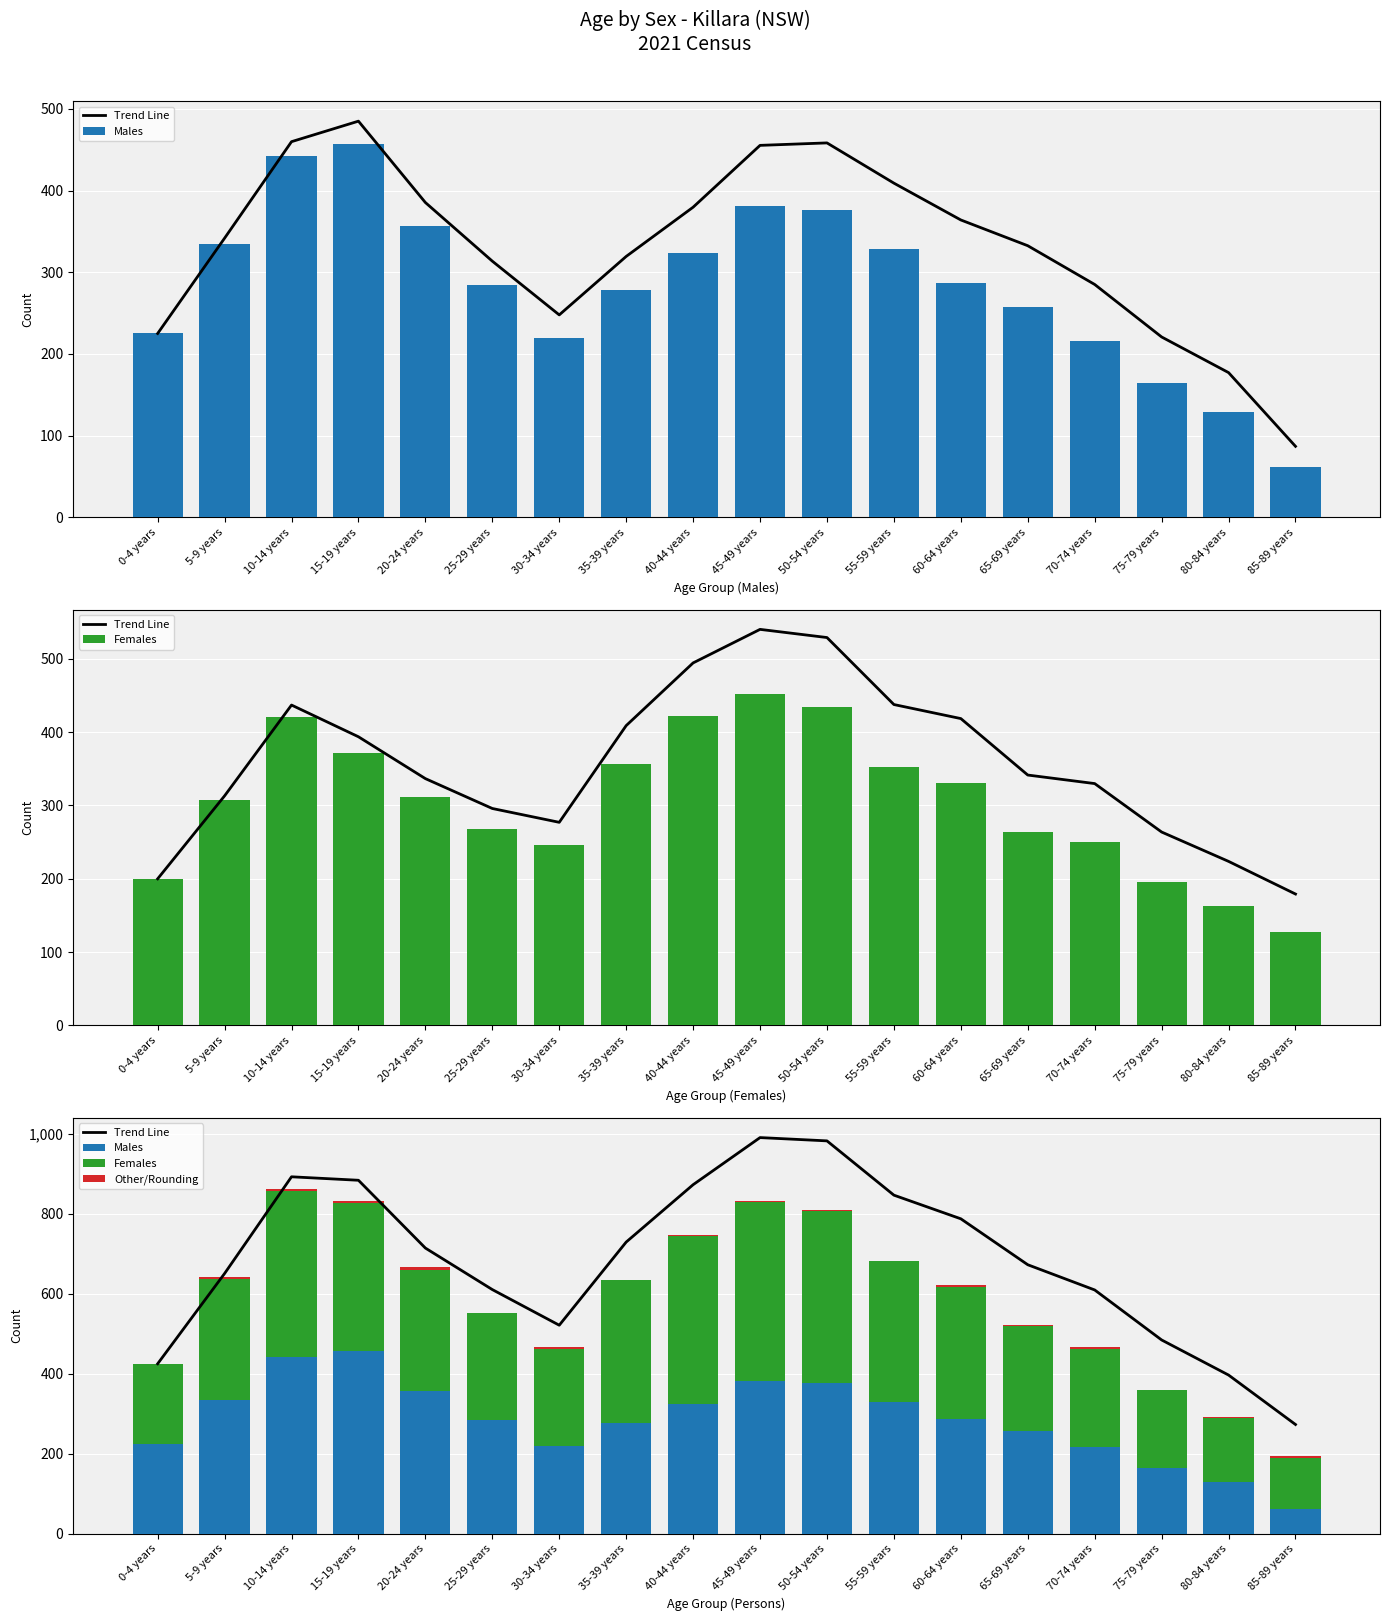

What is the spread (max minus min) of values at 40-44 years?

873.9